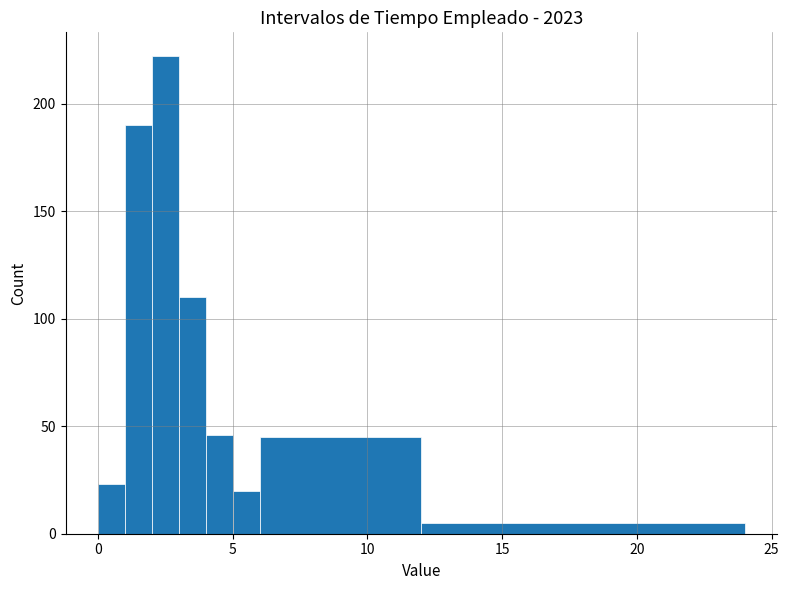

Around what value on the x-axis is the tallest bar? Give the approximate position of its centre, as read against the axis.

2.5